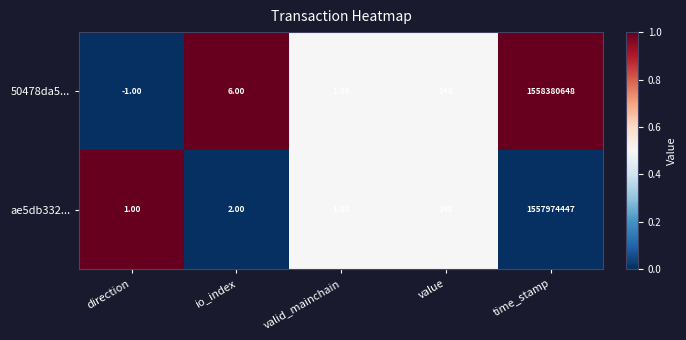

Rank the series by their average value, from lowest to highest.

ae5db332..., 50478da5...